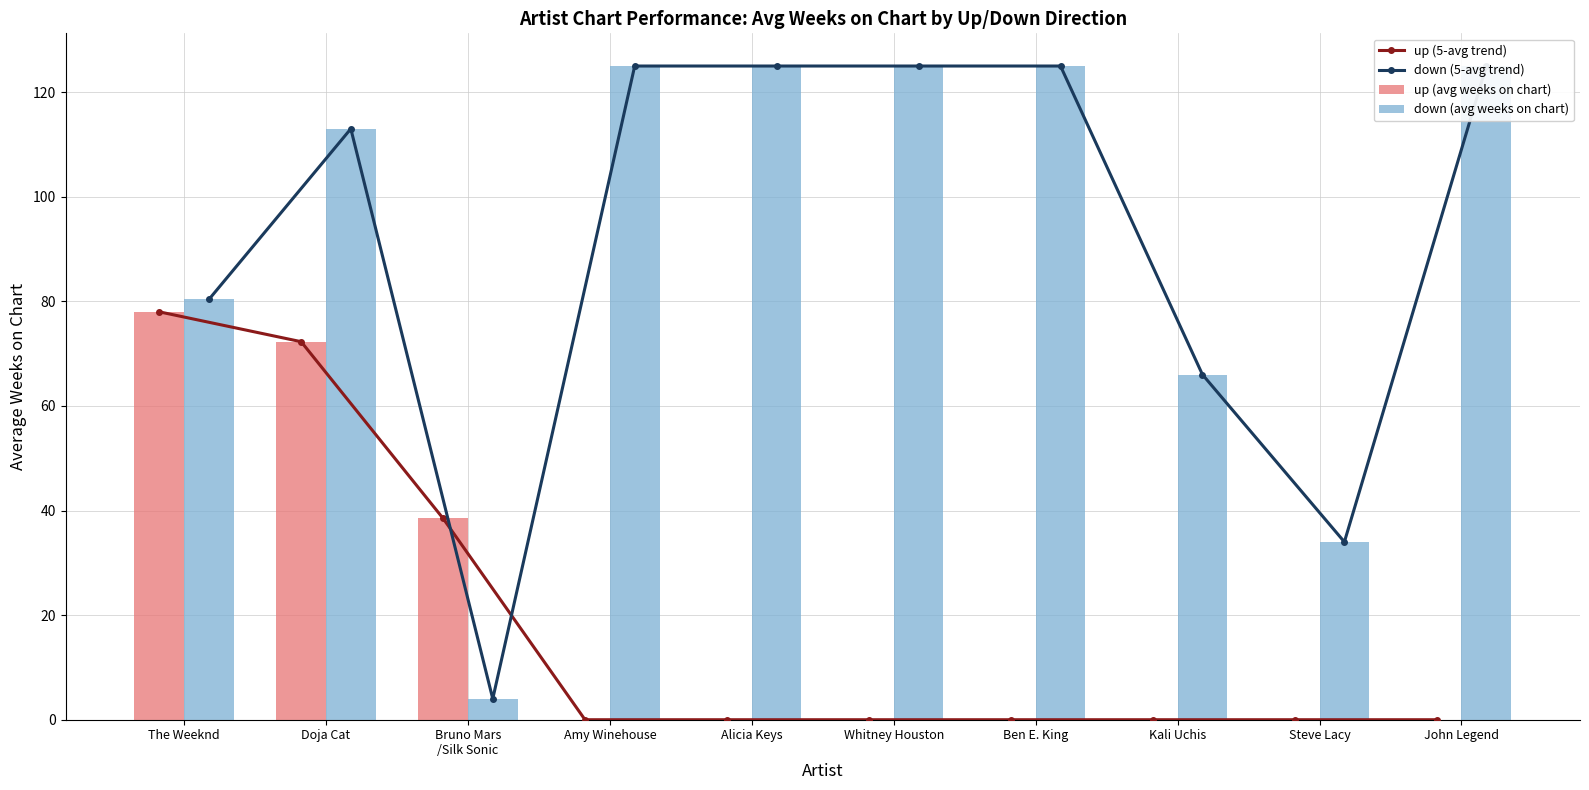

How many categories are shown in the chart?

10